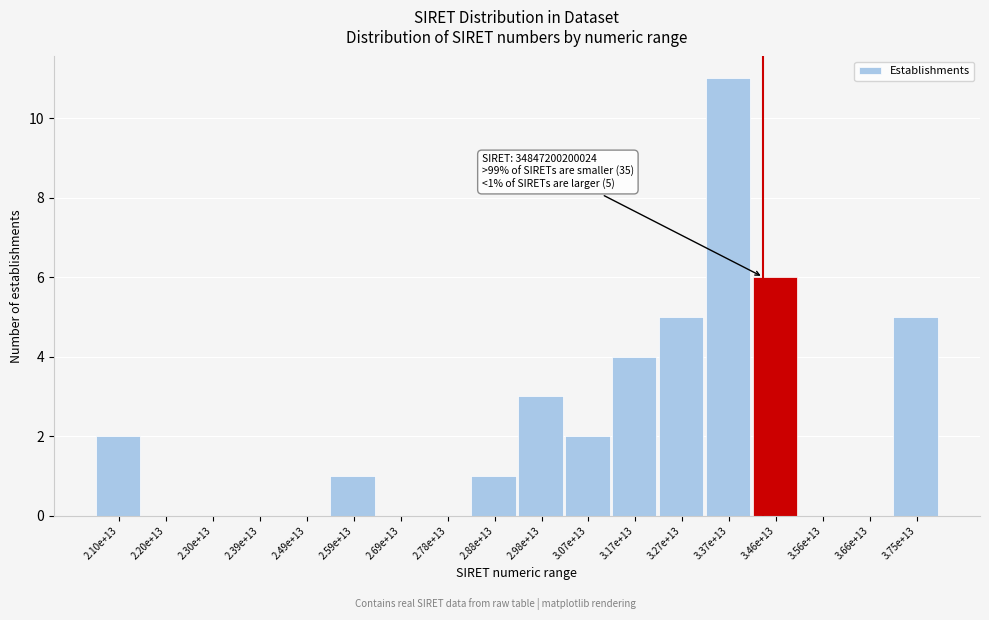

Reading left to right, list all the values displayed in this chart.

2.10e+13=2	2.20e+13=0	2.30e+13=0	2.39e+13=0	2.49e+13=0	2.59e+13=1	2.69e+13=0	2.78e+13=0	2.88e+13=1	2.98e+13=3	3.07e+13=2	3.17e+13=4	3.27e+13=5	3.37e+13=11	3.46e+13=6	3.56e+13=0	3.66e+13=0	3.75e+13=5